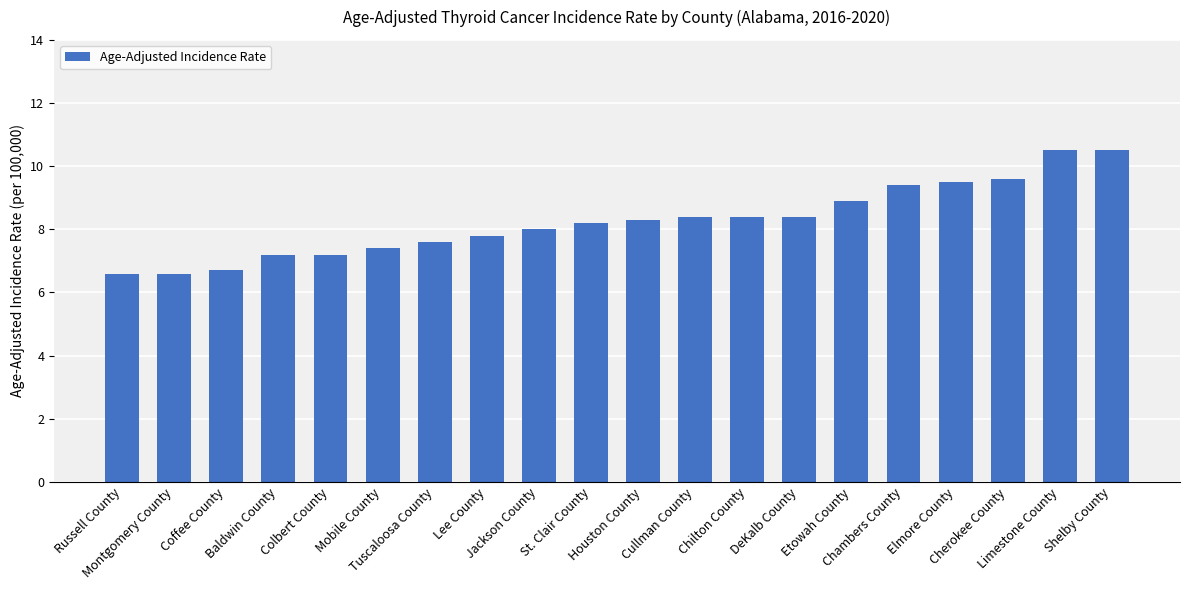

True or false: the data shows 2.7 at Jackson County.

False